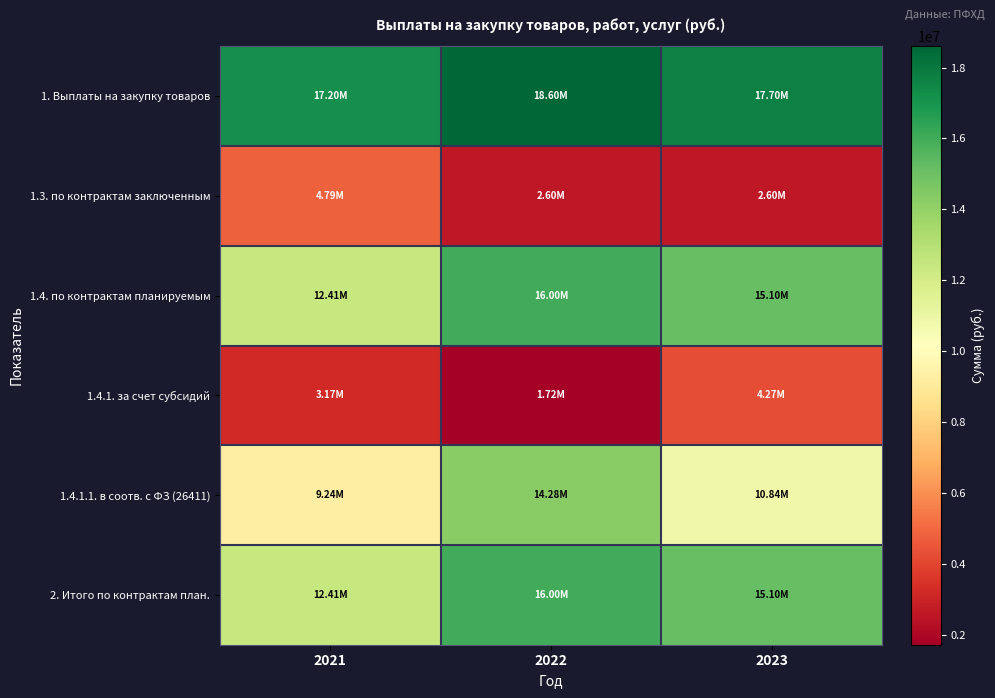

Reading left to right, transcribe all the data shown in this chart.

1. Выплаты на закупку товаров: 2021=17195158.9	2022=18596082.9	2023=17702007.4
1.3. по контрактам заключенным: 2021=4785127.3	2022=2598511.3	2023=2598511.3
1.4. по контрактам планируемым: 2021=12410031.5	2022=15997571.7	2023=15103496.1
1.4.1. за счет субсидий: 2021=3174582.2	2022=1718502.0	2023=4265852.0
1.4.1.1. в соотв. с ФЗ (26411): 2021=9235449.3	2022=14279069.7	2023=10837644.1
2. Итого по контрактам план.: 2021=12410031.5	2022=15997571.7	2023=15103496.1